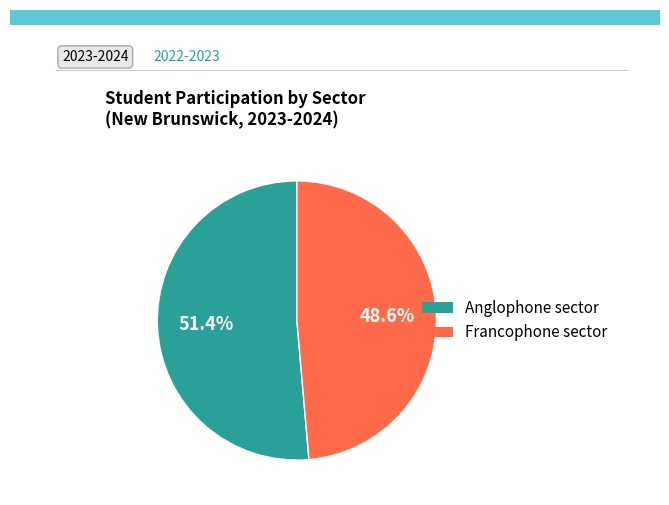

What portion of the pie excludes Francophone sector?

51.4%